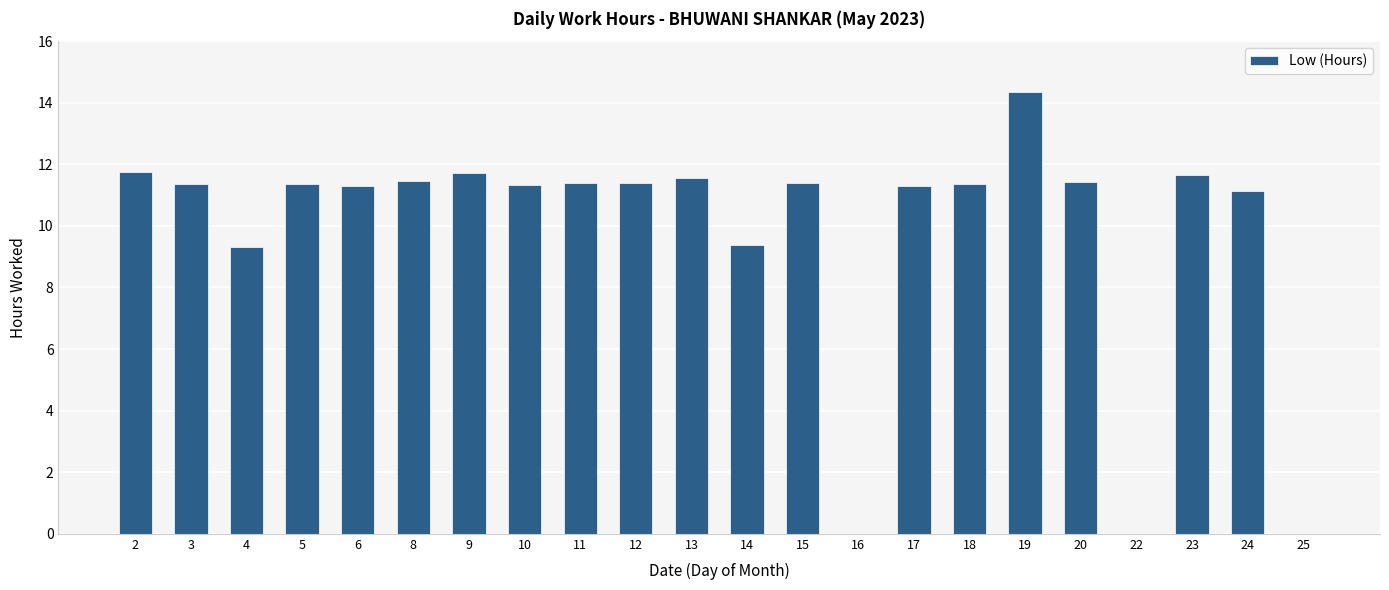

What is the difference between the values at 2 and 8?

0.3